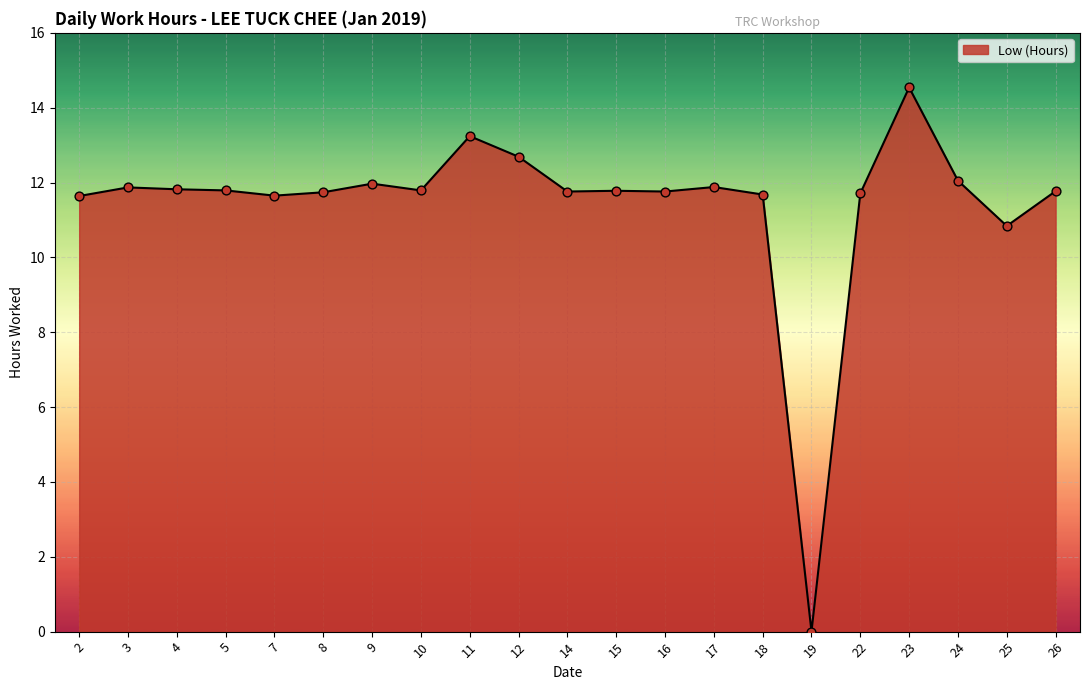

What is the change in value from 7 to 24?

+0.4